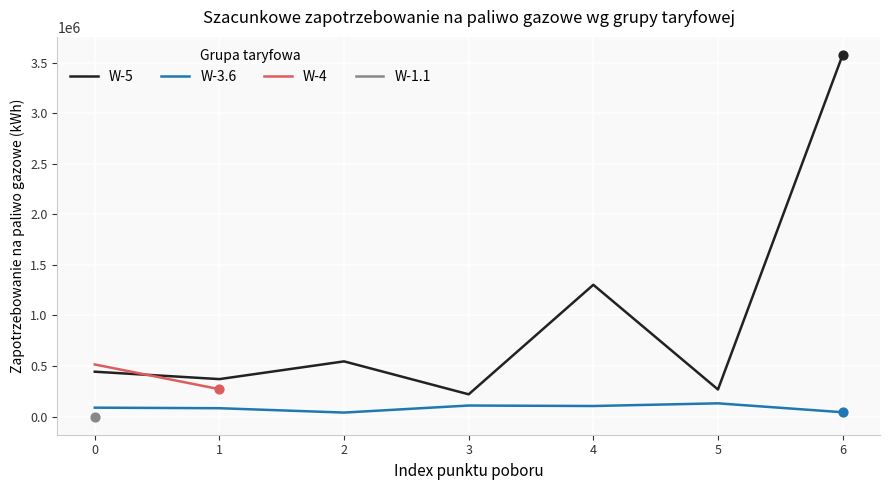

True or false: W-5 and W-3.6 intersect in this chart.

False